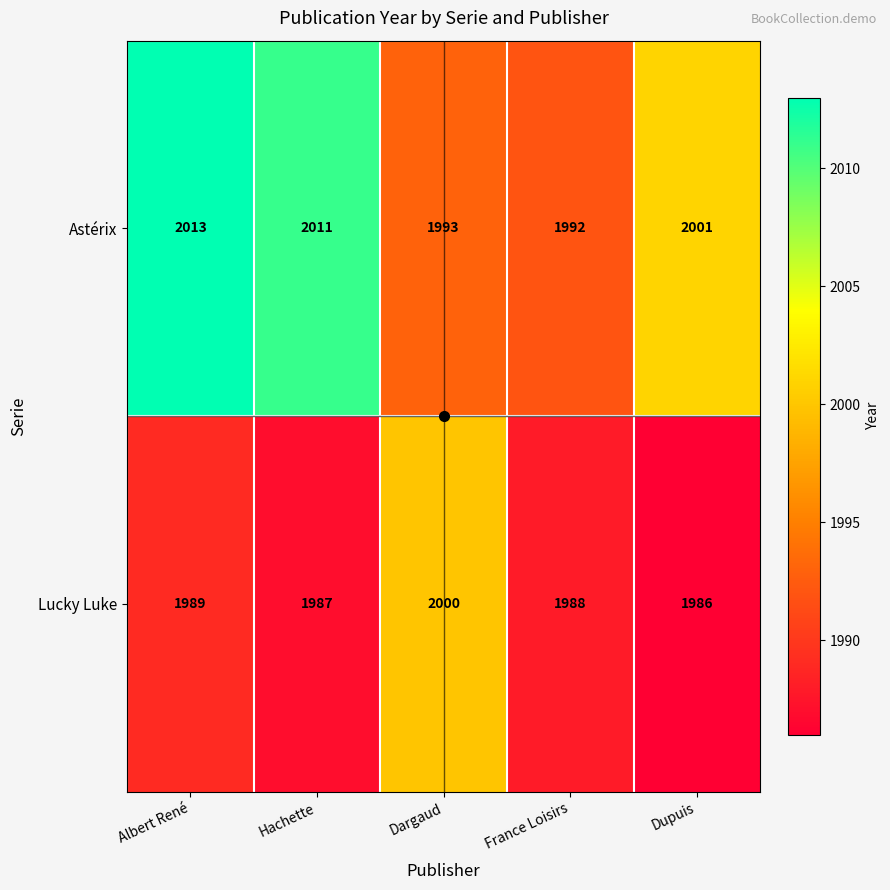

At how many categories does at least one series exceed 1990?

5